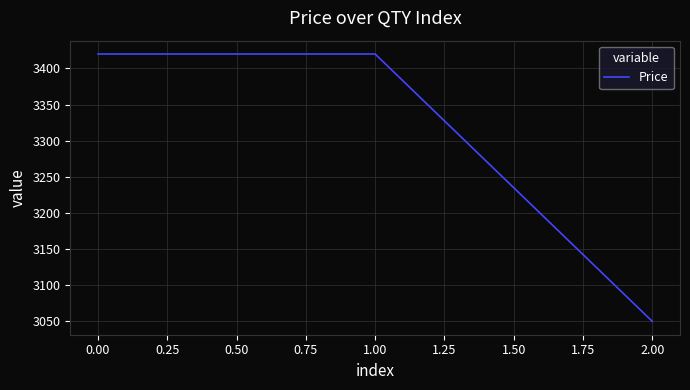

What is the approximate value at 0.00, to the nearest 5?

3420